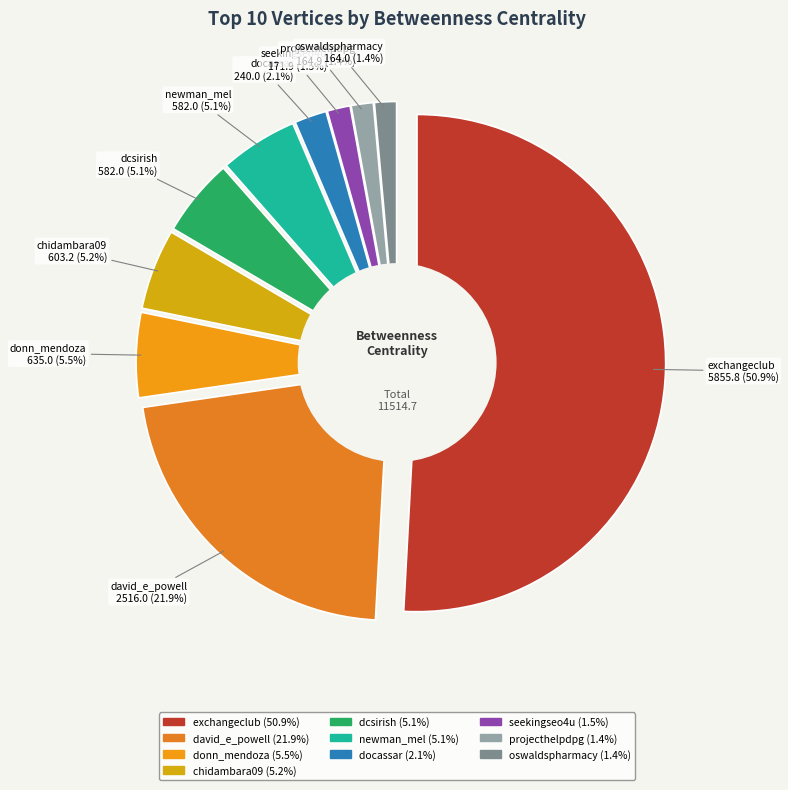

What is the smallest slice in the pie chart?

oswaldspharmacy